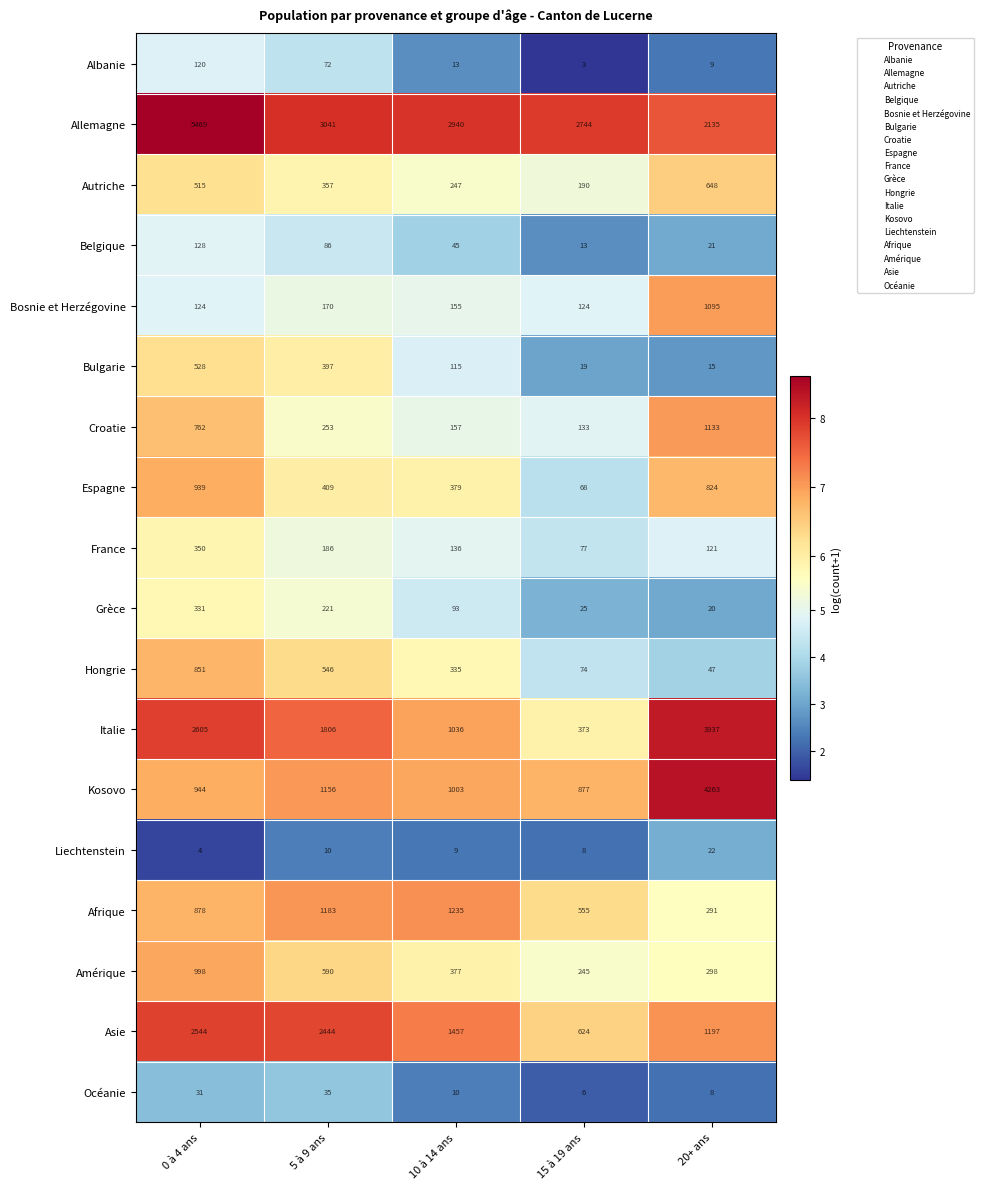

What is the sum of all Italie values?

9757